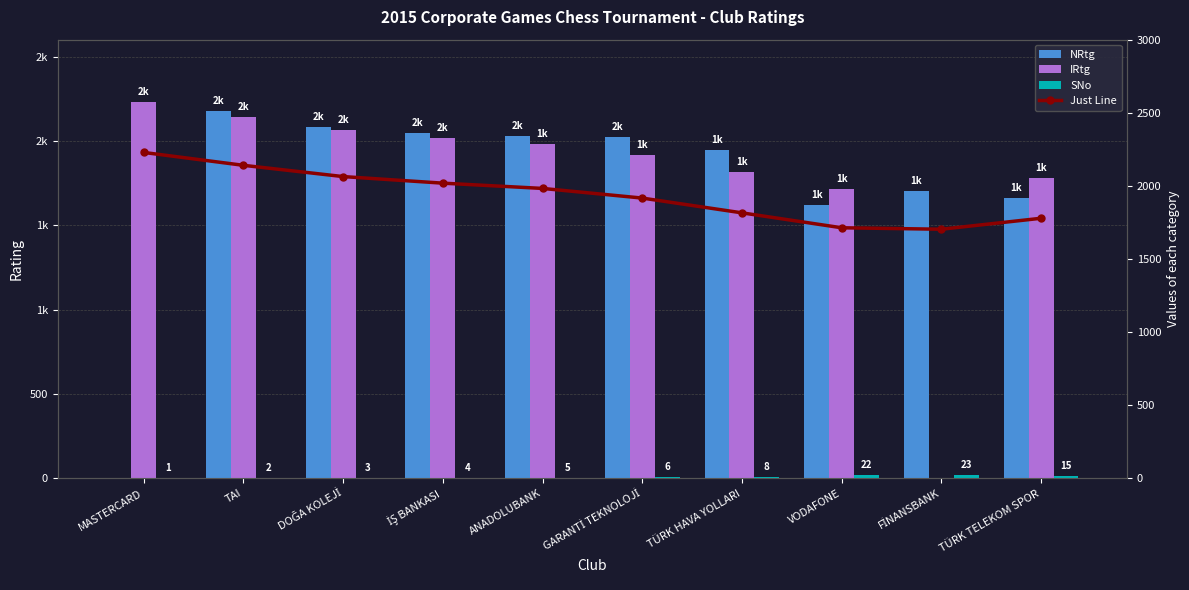

What is the maximum value shown in the chart?

2229